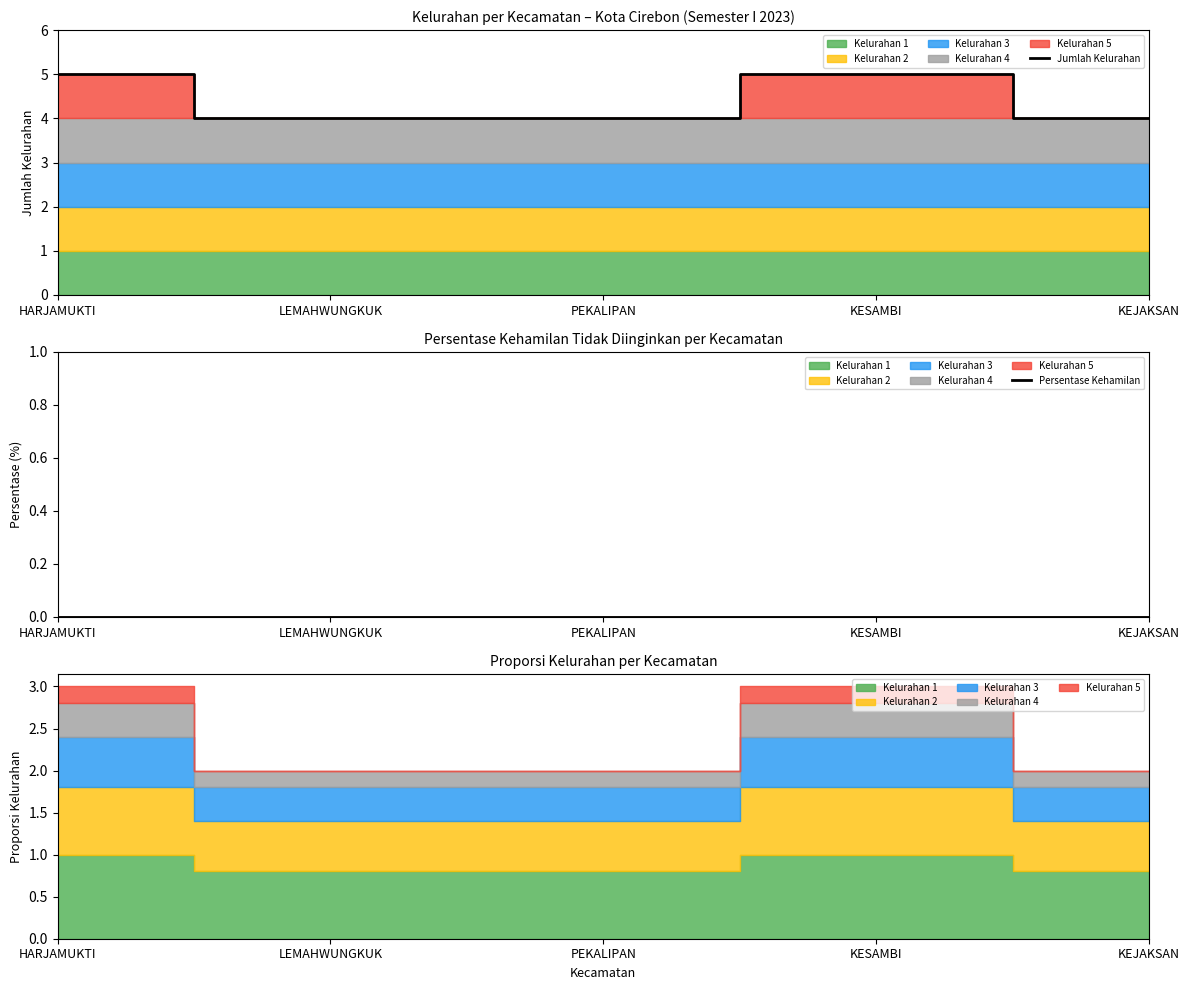

Is the value of Jumlah Kelurahan at PEKALIPAN greater than the value of Persentase Kehamilan at KESAMBI?

Yes